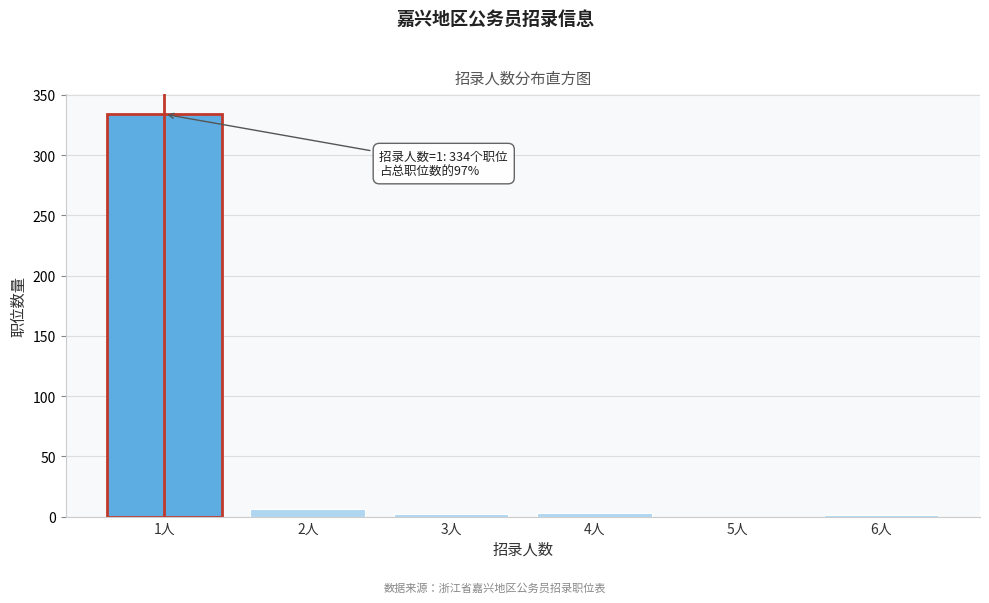

What is the greatest value displayed?

334